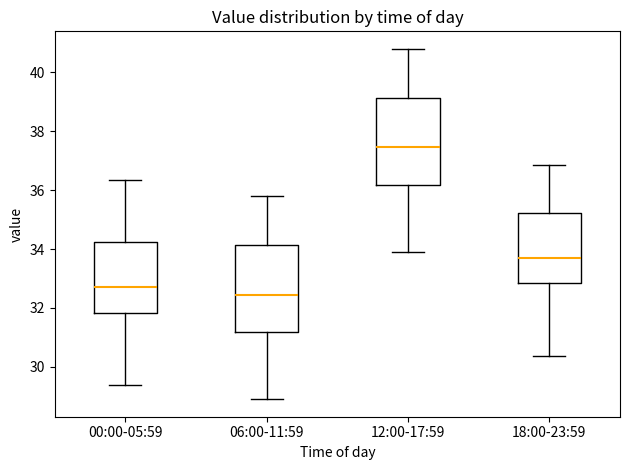

Reading left to right, read every box against the y-axis: the position of its median line, the range the box covers, and the ends of its whiskers. The values are not printed on the chart, so give them approximately, as read against the axis.

00:00-05:59: median 32.8, box 31.8 to 34.2, whiskers 29.4 to 36.4
06:00-11:59: median 32.4, box 31.2 to 34.2, whiskers 29.0 to 35.8
12:00-17:59: median 37.4, box 36.2 to 39.2, whiskers 34.0 to 40.8
18:00-23:59: median 33.8, box 32.8 to 35.2, whiskers 30.4 to 36.8